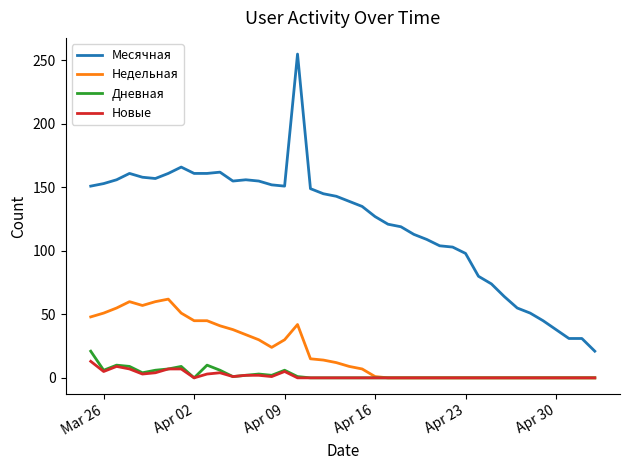

True or false: Новые and Месячная intersect in this chart.

False